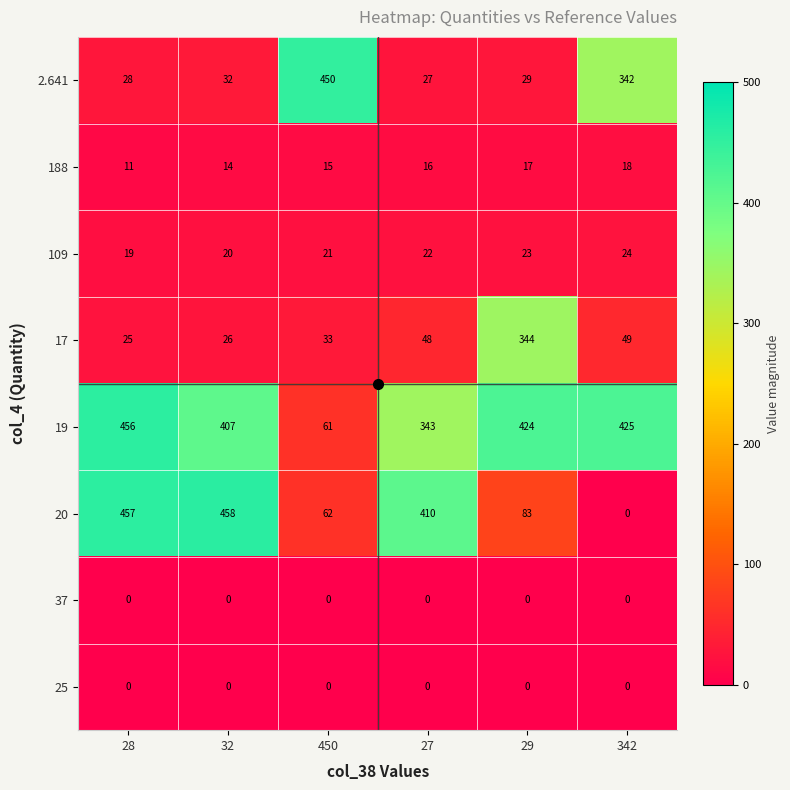

At how many categories does at least one series exceed 61?

6